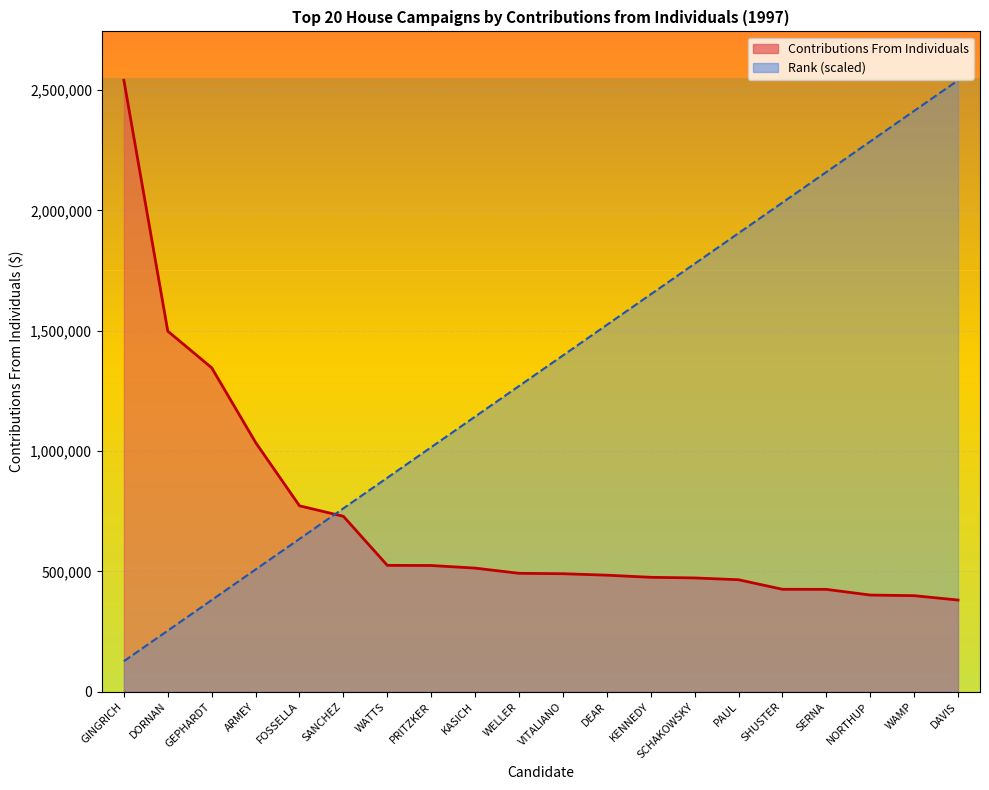

Rank the series by their maximum value, from highest to lowest.

Contributions From Individuals, Rank